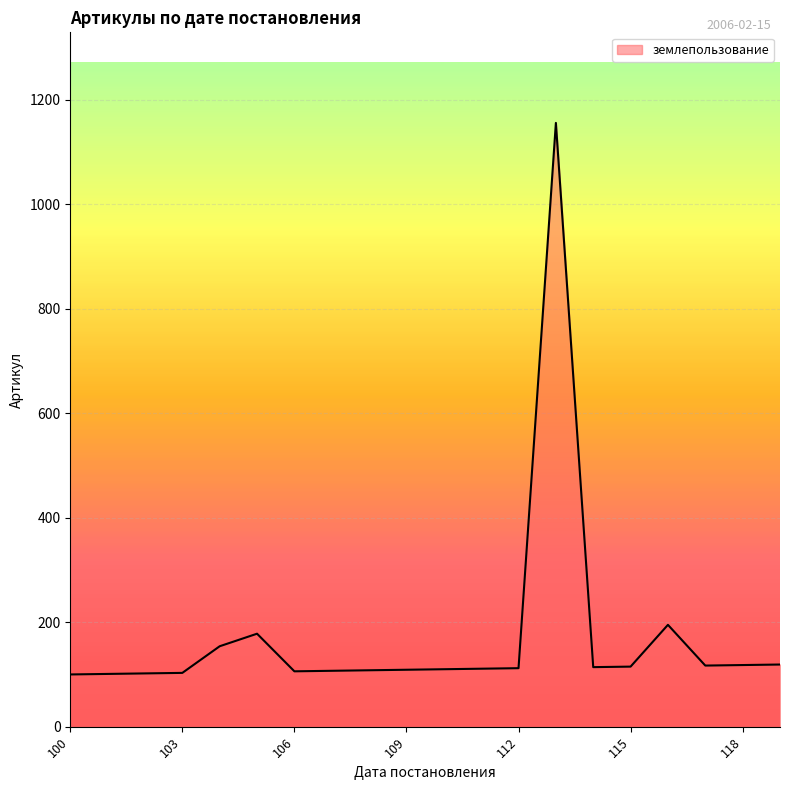

What is the maximum value shown in the chart?

1156